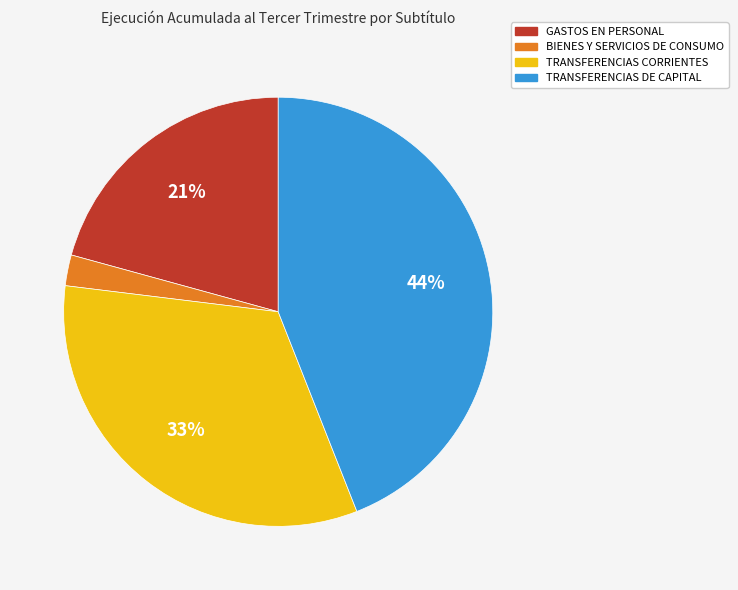

To the nearest percent, what is the difference between the largest and smallest slice percentages?

42%